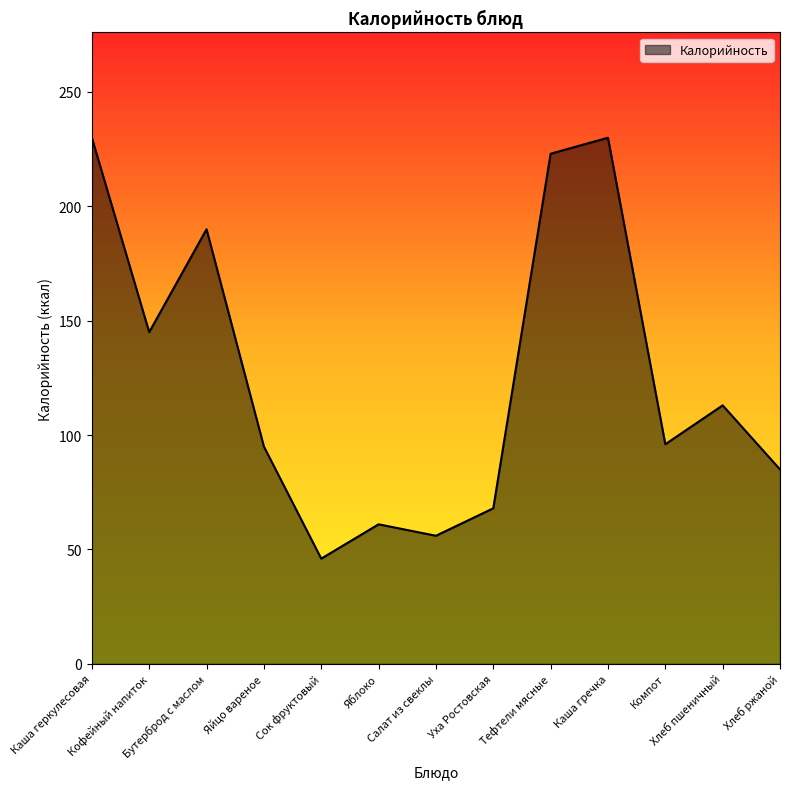

The value at Яблоко is 90. True or false?

False